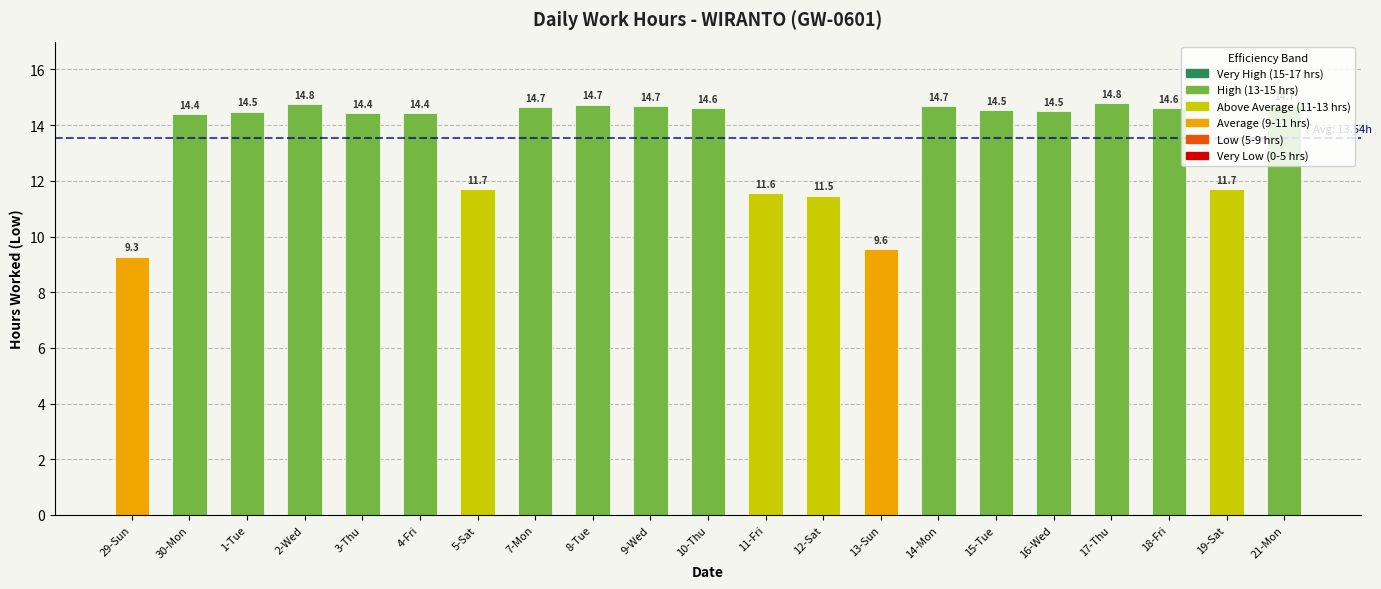

What is the label of the 2nd bar from the left?

30-Mon